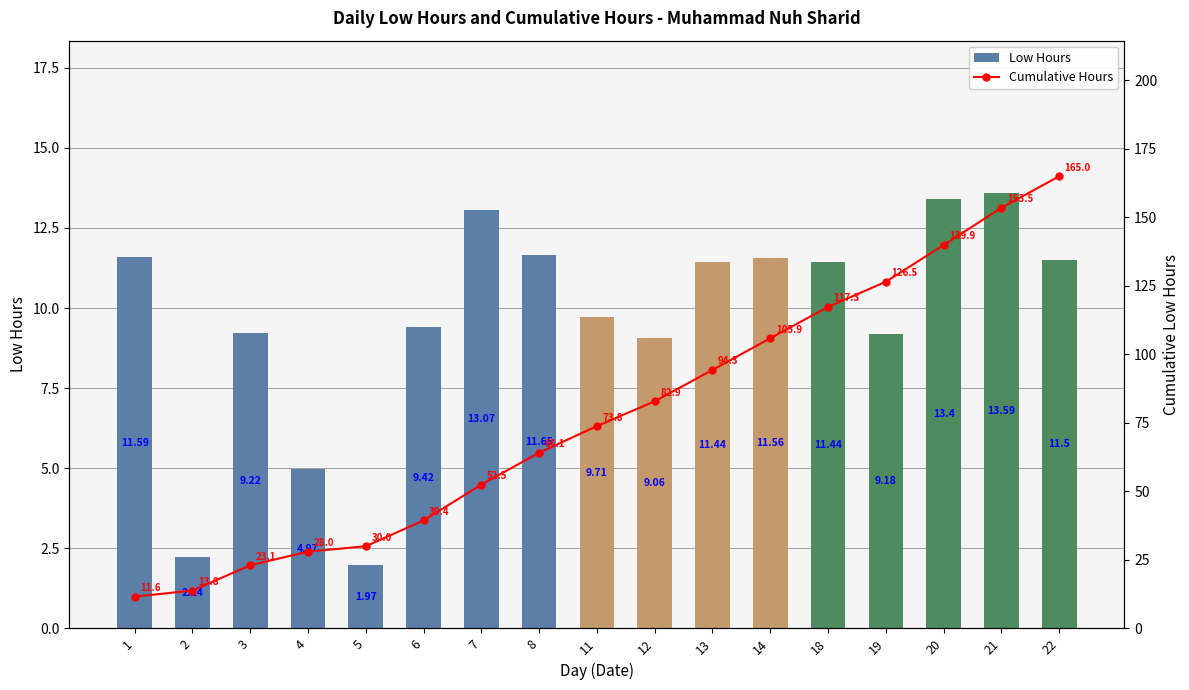

Where does the Low Hours series first go above 11?

1